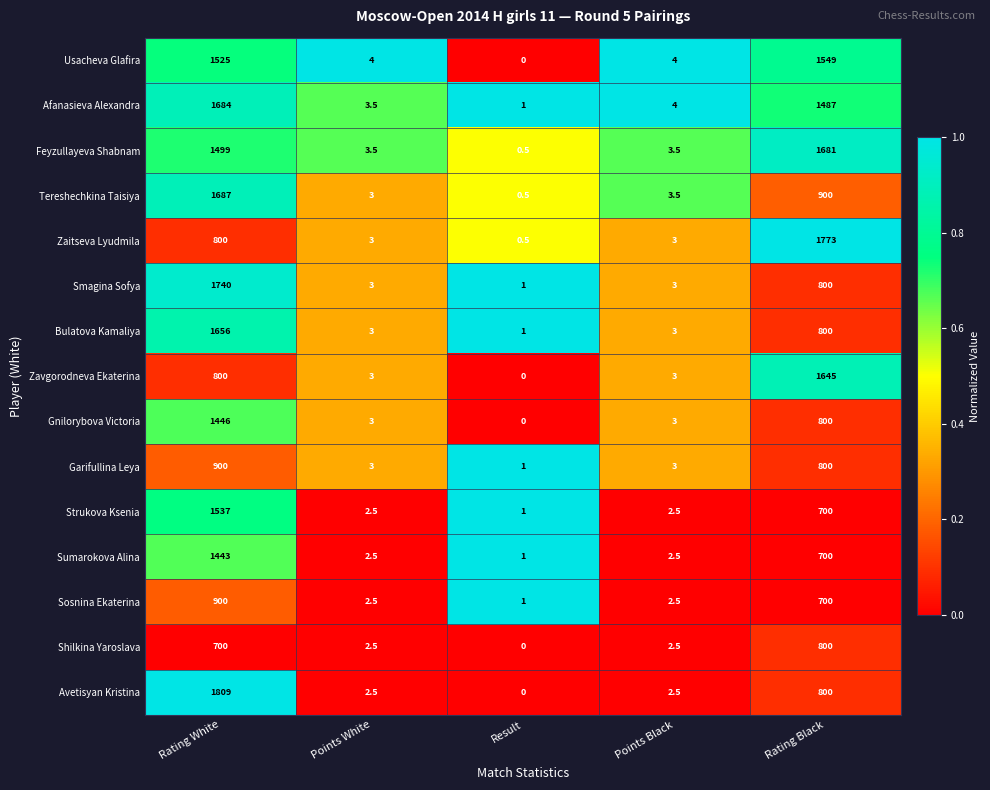

Which series has the widest spread of values?

Avetisyan Kristina